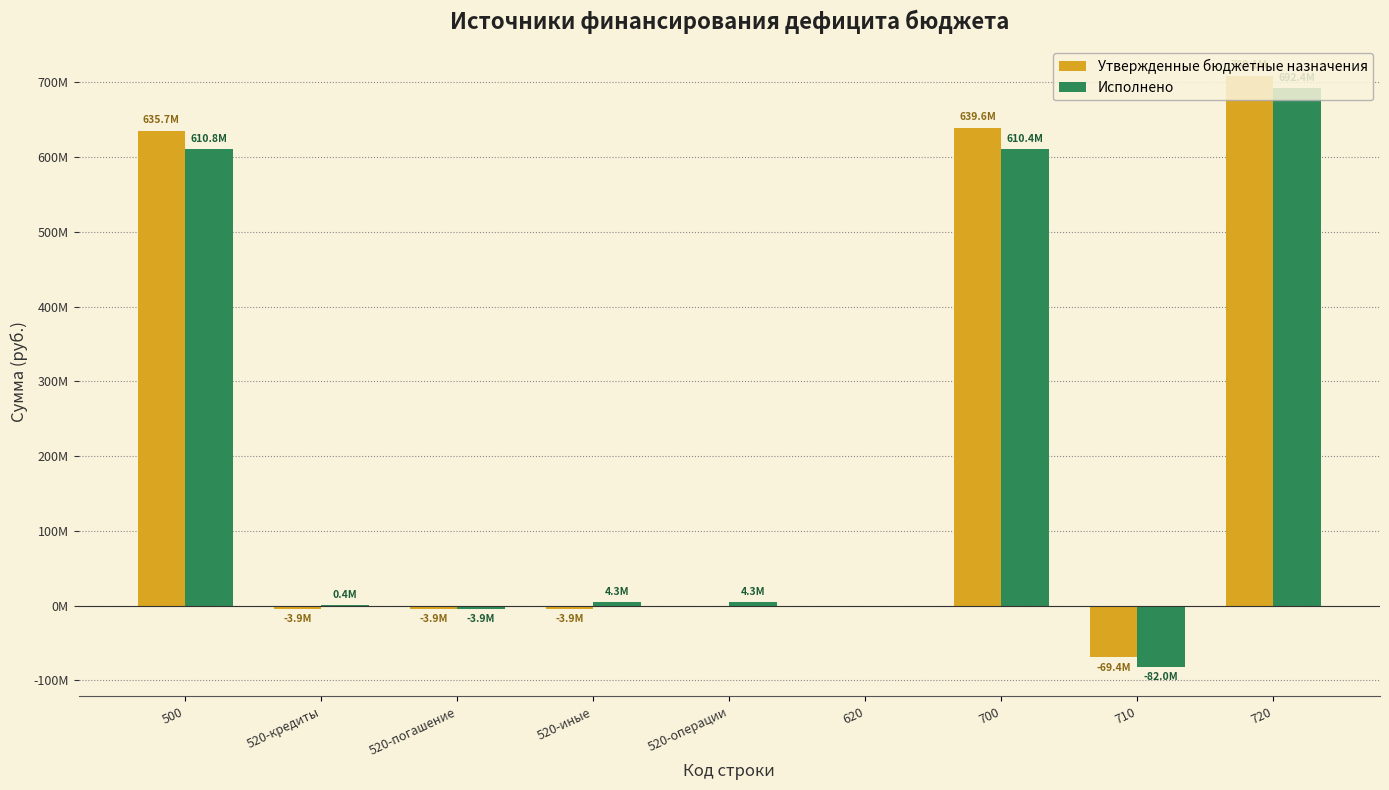

Does the chart contain stacked bars?

No